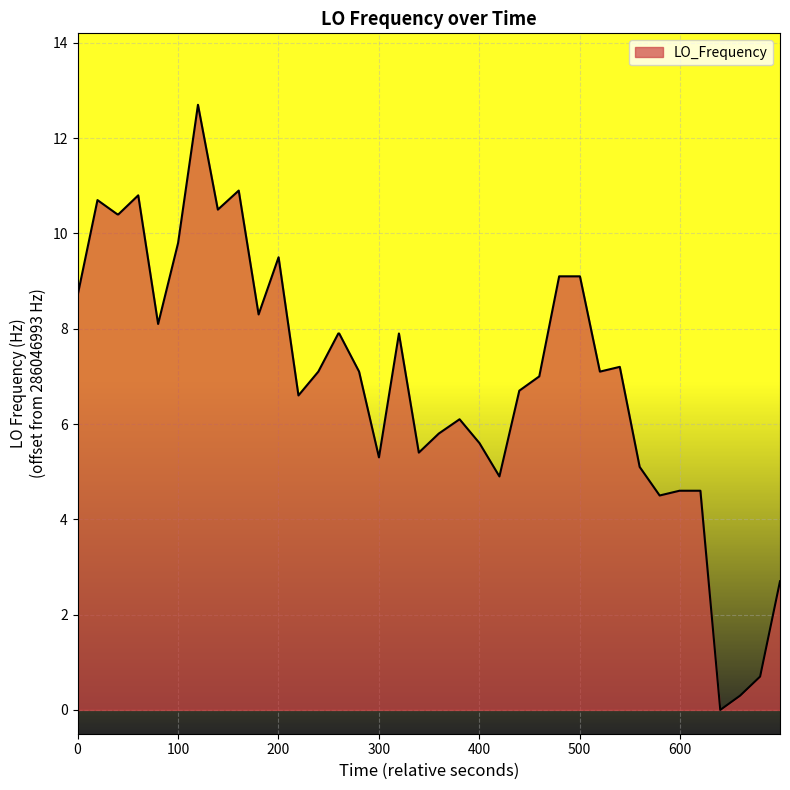

What is the greatest value displayed?

12.7